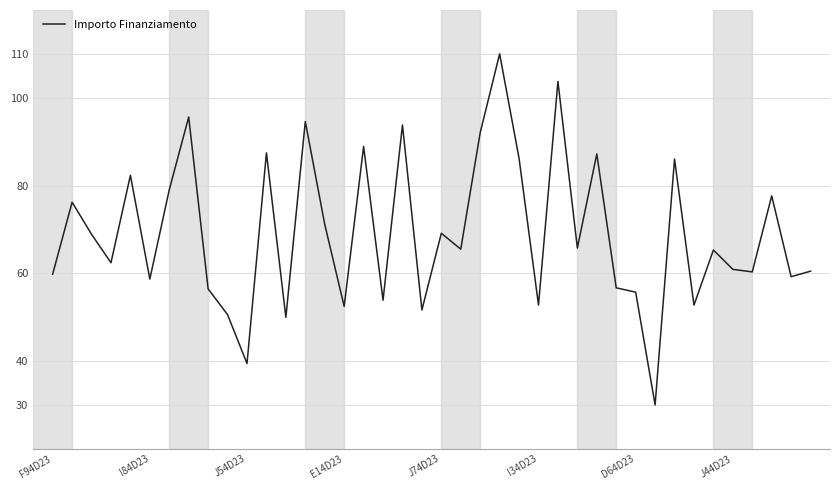

What is the difference between the maximum and minimum values?

80.0